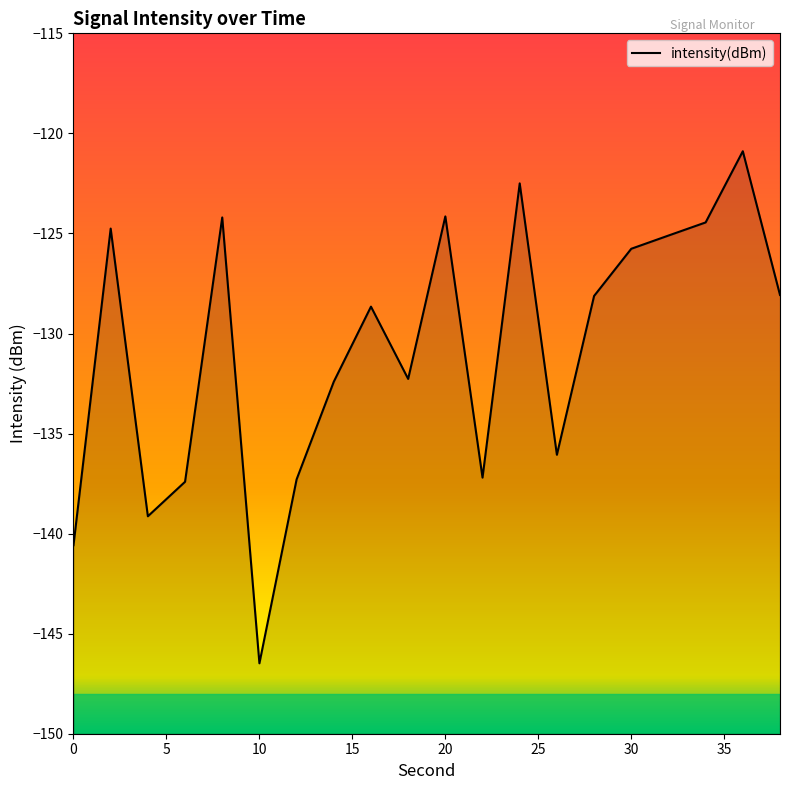

What is the difference between the maximum and second lowest values?

19.7